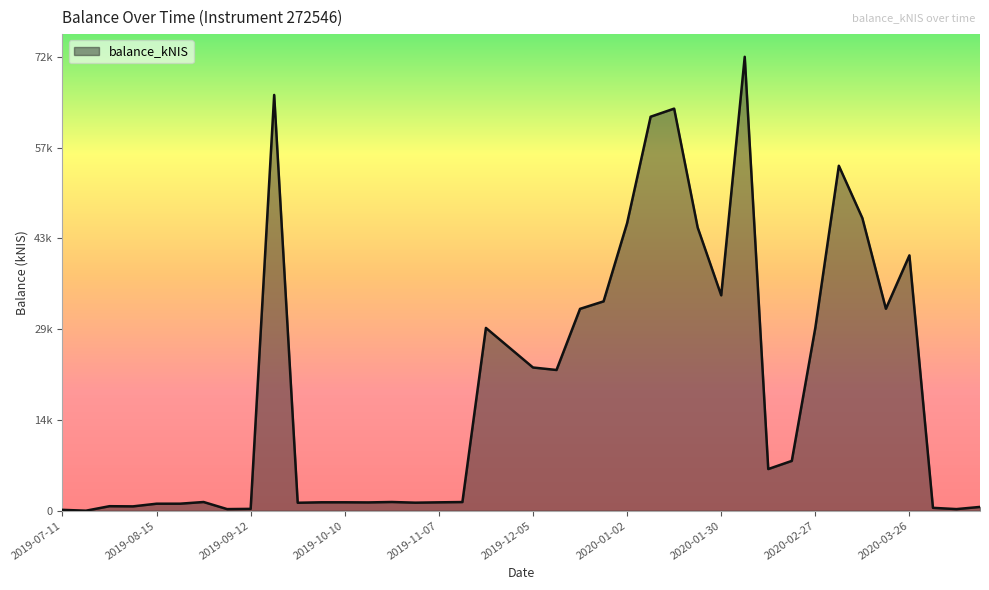

What is the difference between the maximum and minimum values?

71706.5